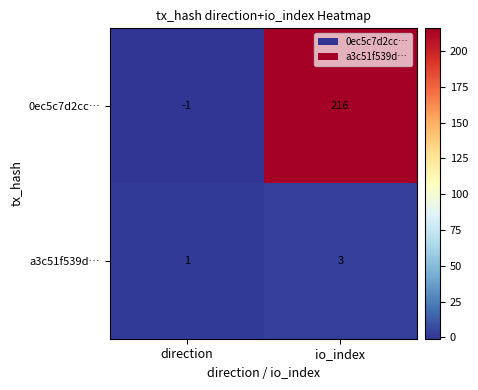

Reading left to right, extract all data points from this chart.

0ec5c7d2cc…: -1	216
a3c51f539d…: 1	3